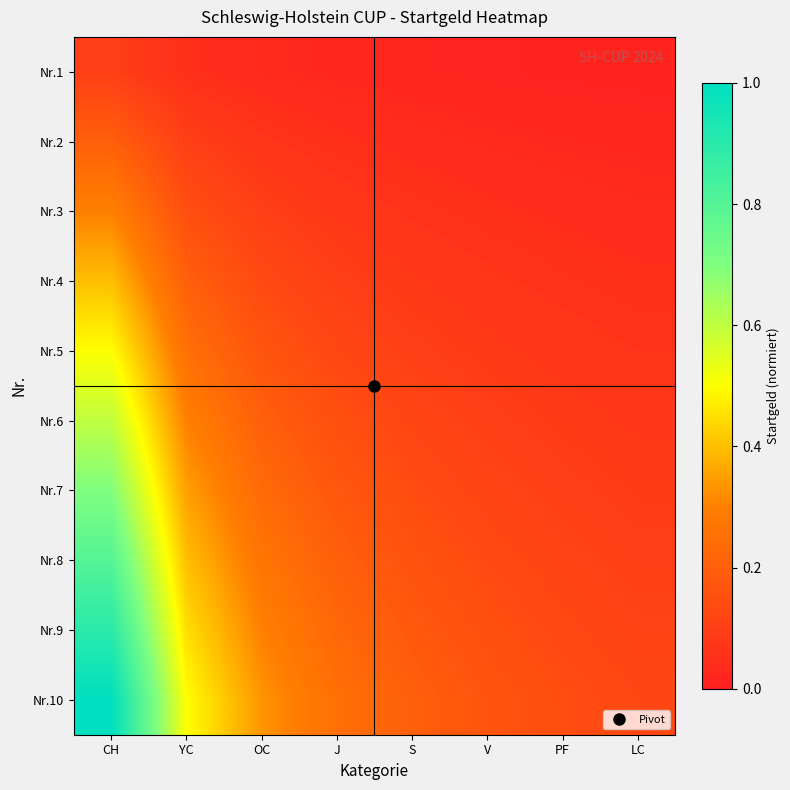

Which label corresponds to the largest value in the chart?

CH